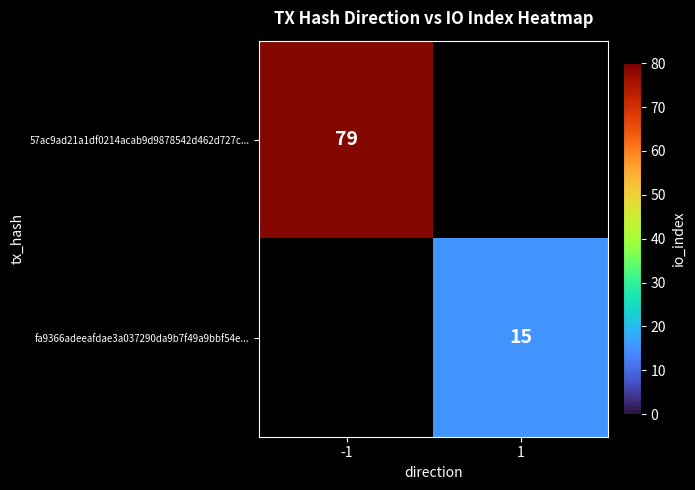

Is the value of fa9366adeeafdae3a037290da9b7f49a9bbf54e... at 1 greater than the value of 57ac9ad21a1df0214acab9d9878542d462d727c... at -1?

No